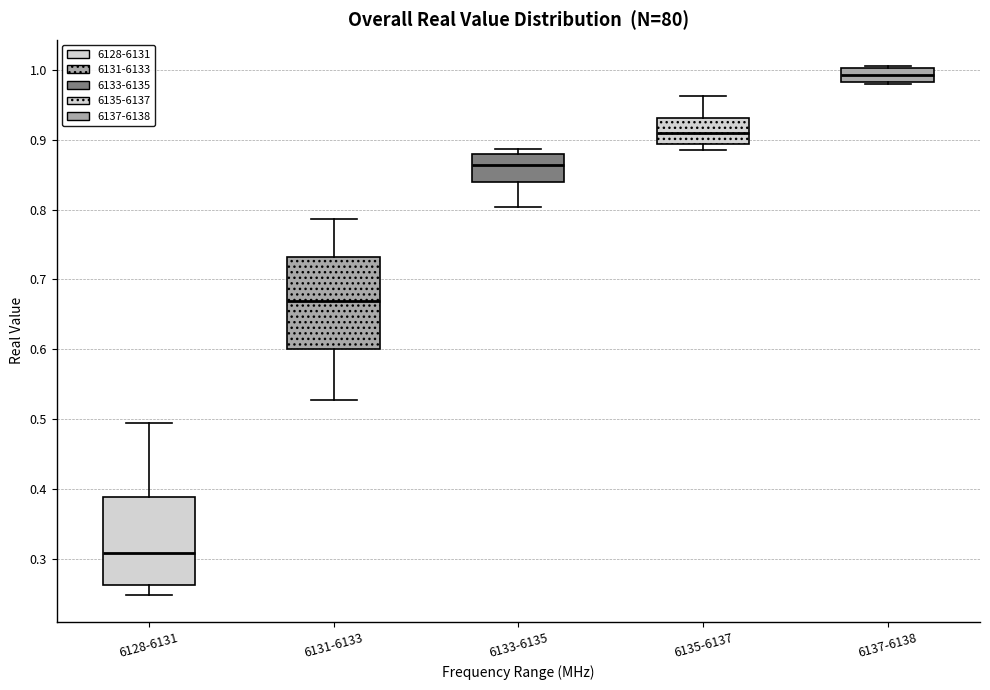

Where does the median line of the box for 6137-6138 sit on the y-axis? The values are not printed on the chart, so give them approximately, as read against the axis.

0.99